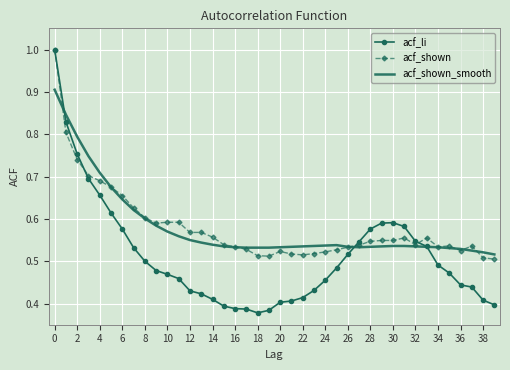

What is the maximum value for acf_shown_smooth?

0.9